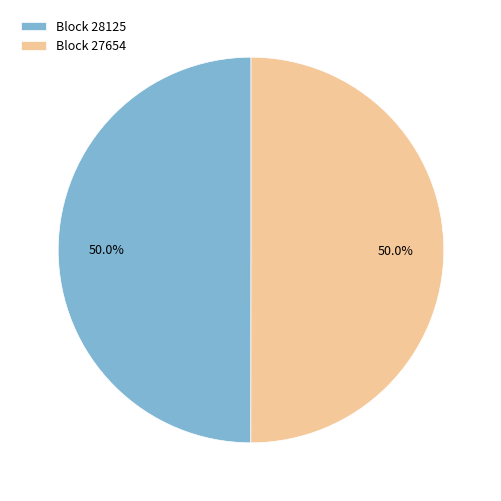

How many segments does this pie chart have?

2